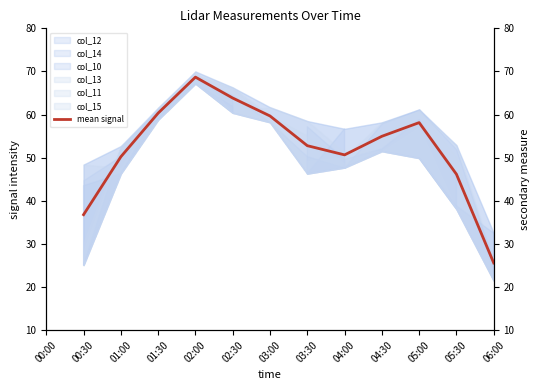

Count the values in the range 59 to 60.

1